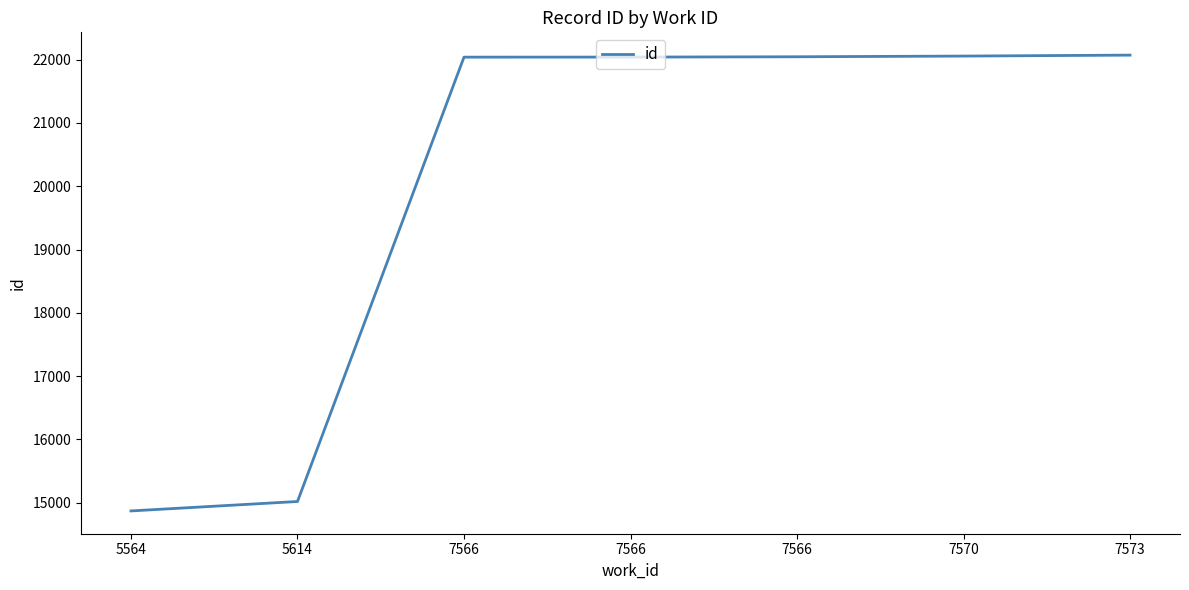

Where is the data nearest to the value 18470?

5614